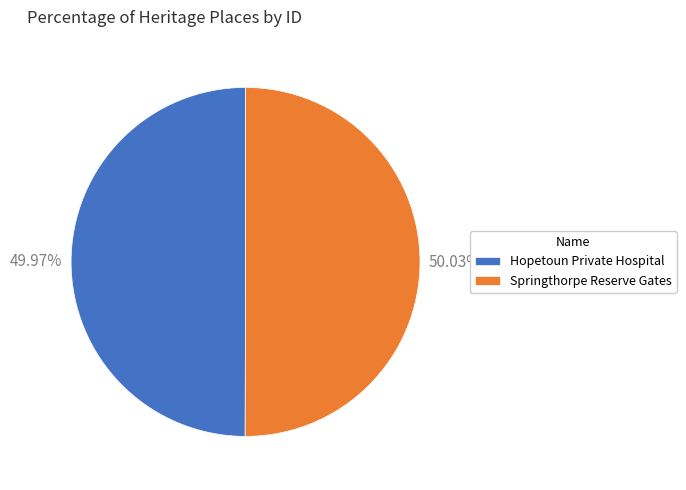

Combined, do Springthorpe Reserve Gates and Hopetoun Private Hospital account for over 50%?

Yes